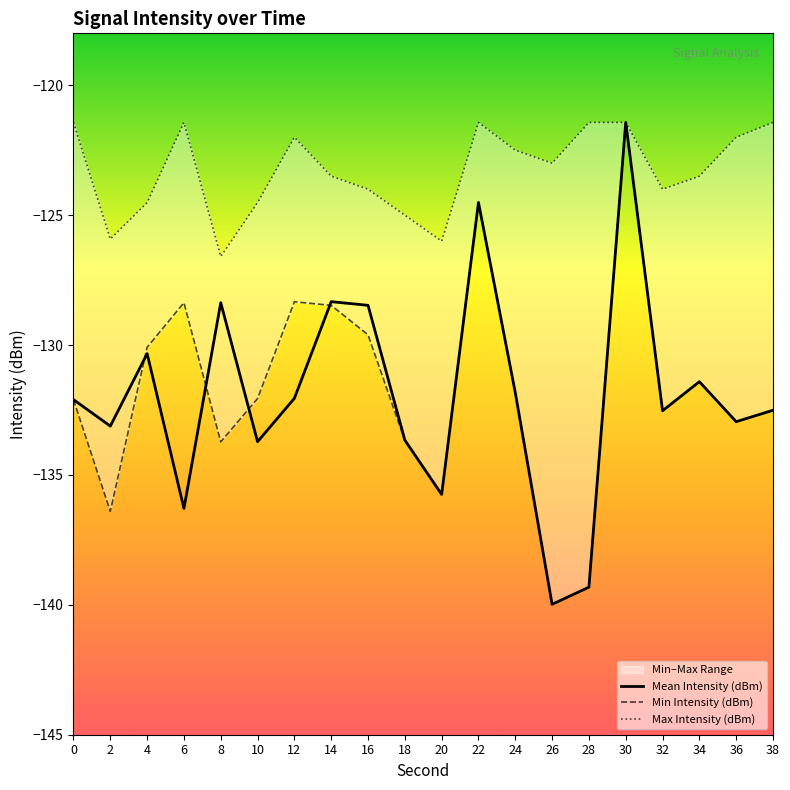

At which category is the sum across all series the highest?

30